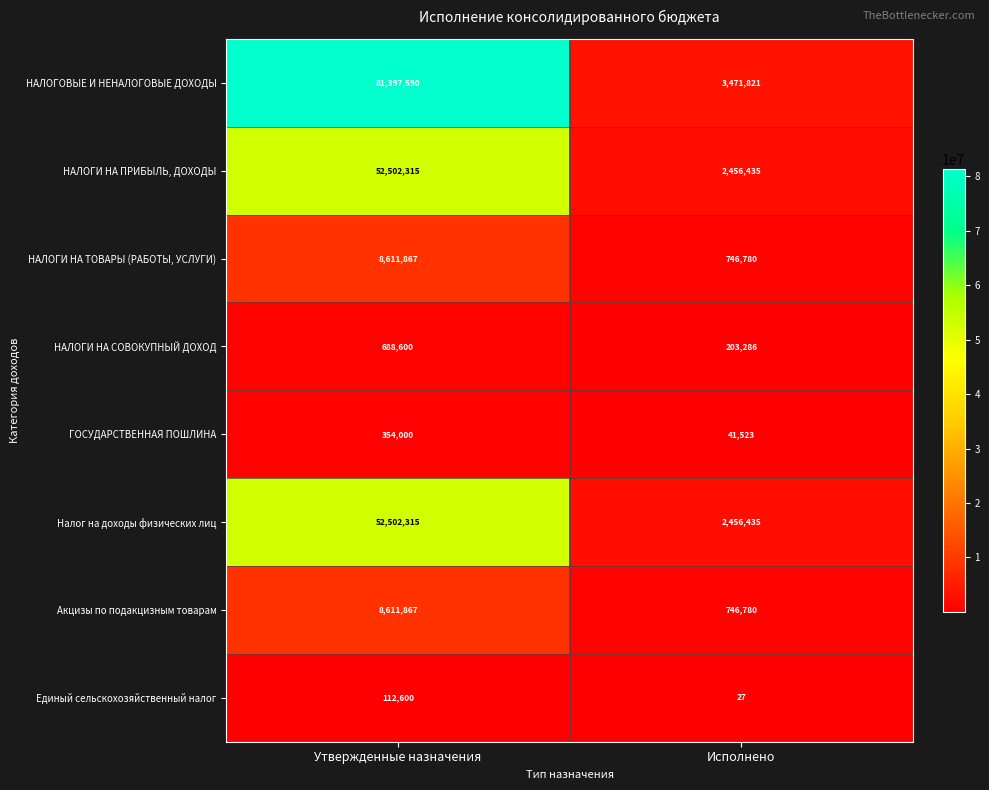

Reading right to left, what are all the values shown in this chart?

НАЛОГОВЫЕ И НЕНАЛОГОВЫЕ ДОХОДЫ: Исполнено=3471821	Утвержденные назначения=81397590
НАЛОГИ НА ПРИБЫЛЬ, ДОХОДЫ: Исполнено=2456435	Утвержденные назначения=52502315
НАЛОГИ НА ТОВАРЫ (РАБОТЫ, УСЛУГИ): Исполнено=746780	Утвержденные назначения=8611867
НАЛОГИ НА СОВОКУПНЫЙ ДОХОД: Исполнено=203286	Утвержденные назначения=688600
ГОСУДАРСТВЕННАЯ ПОШЛИНА: Исполнено=41523	Утвержденные назначения=354000
Налог на доходы физических лиц: Исполнено=2456435	Утвержденные назначения=52502315
Акцизы по подакцизным товарам: Исполнено=746780	Утвержденные назначения=8611867
Единый сельскохозяйственный налог: Исполнено=27	Утвержденные назначения=112600